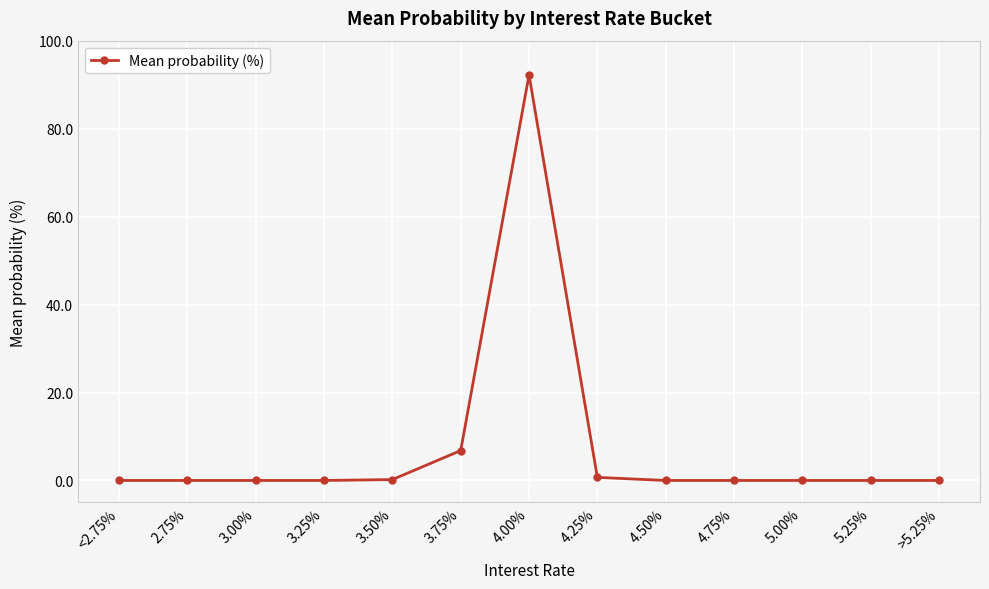

What is the difference between the values at 5.00% and 3.75%?

6.8